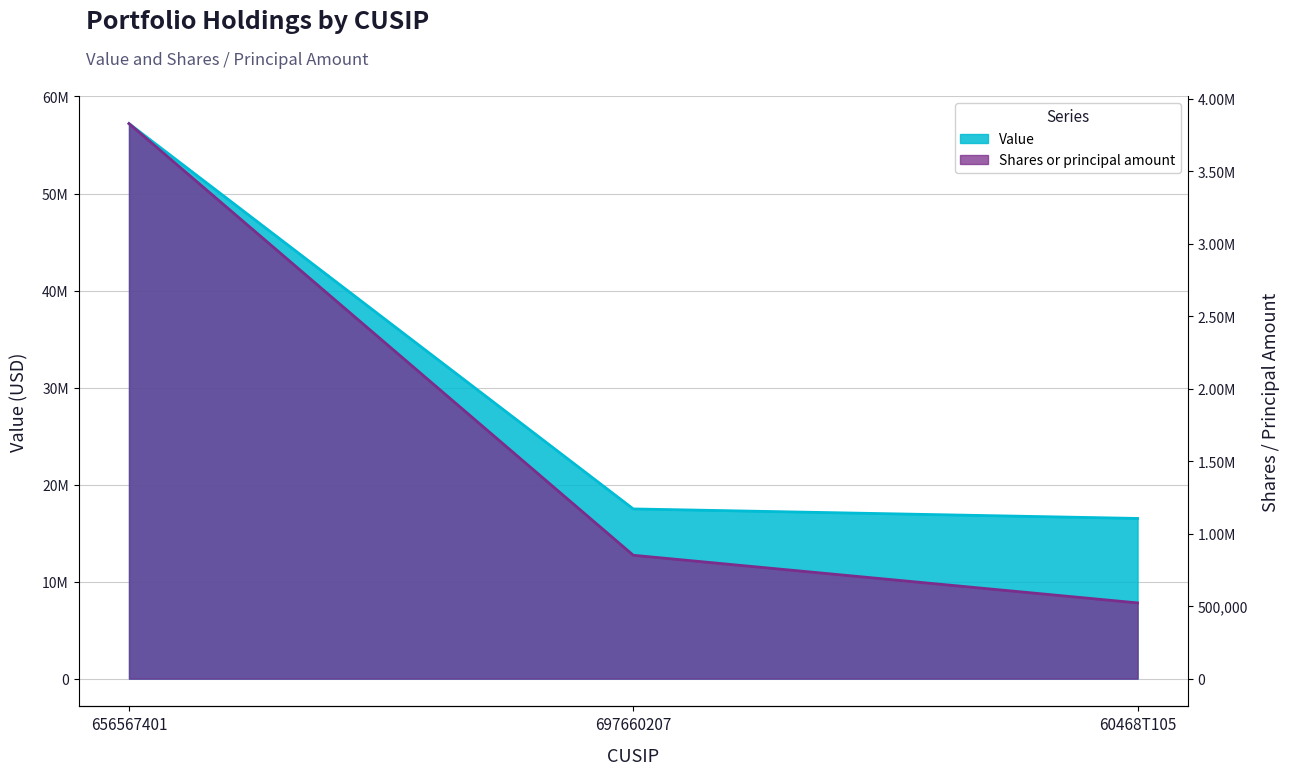

At how many categories does at least one series exceed 40303580?

1